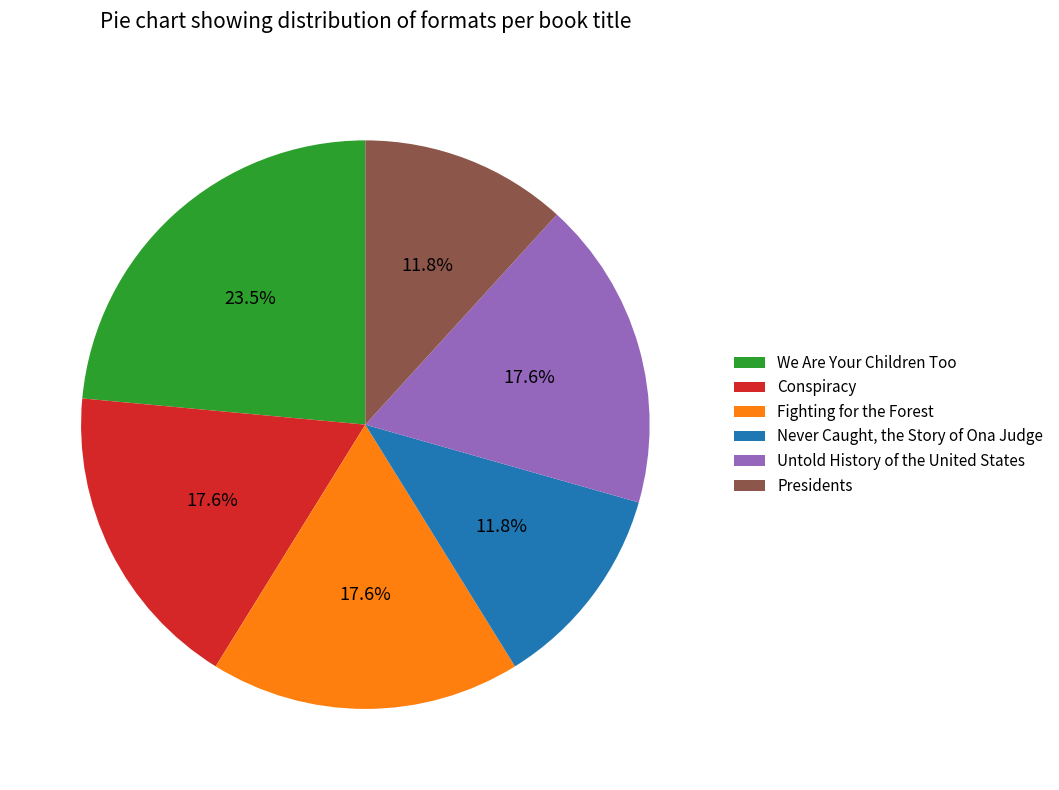

What percentage is the Untold History of the United States slice, to the nearest percent?

18%